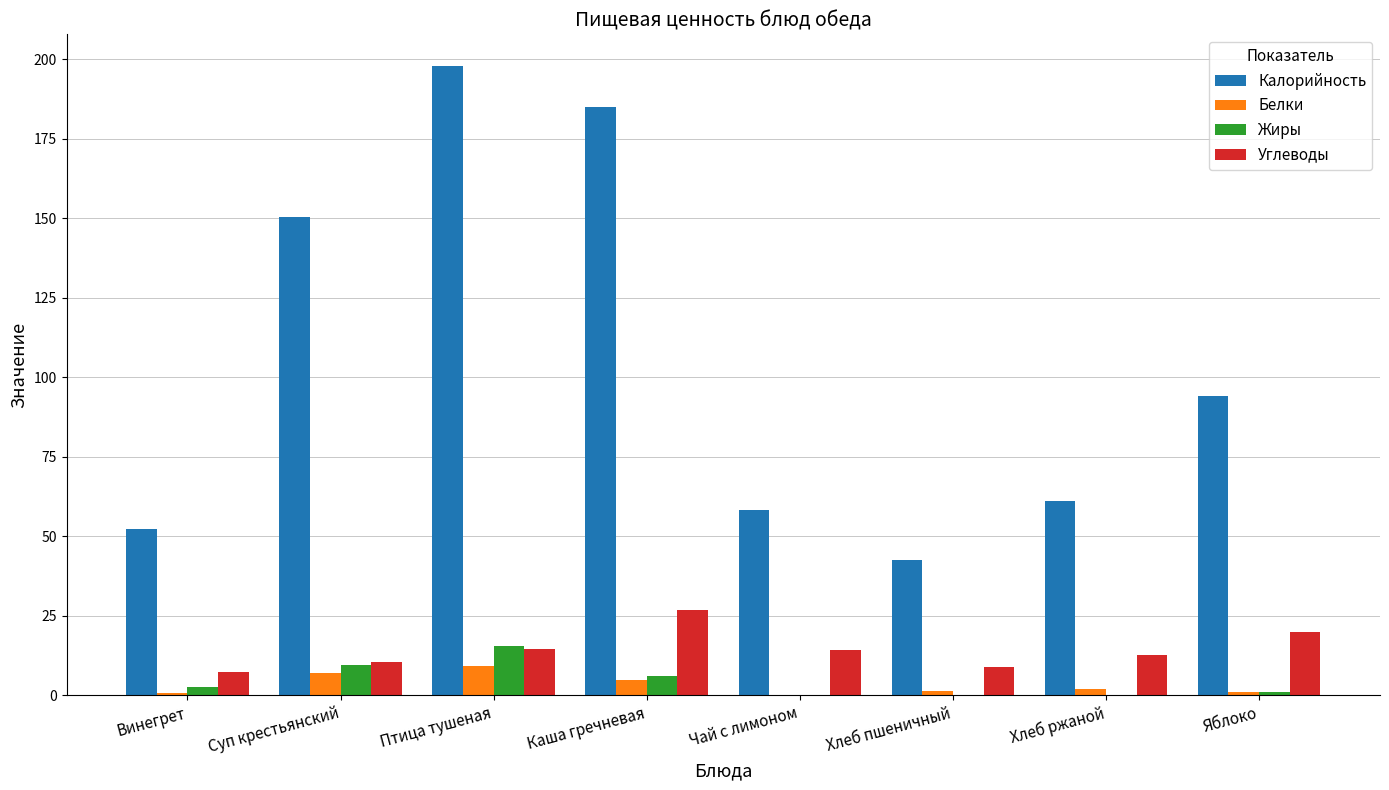

How many series are shown in this chart?

4